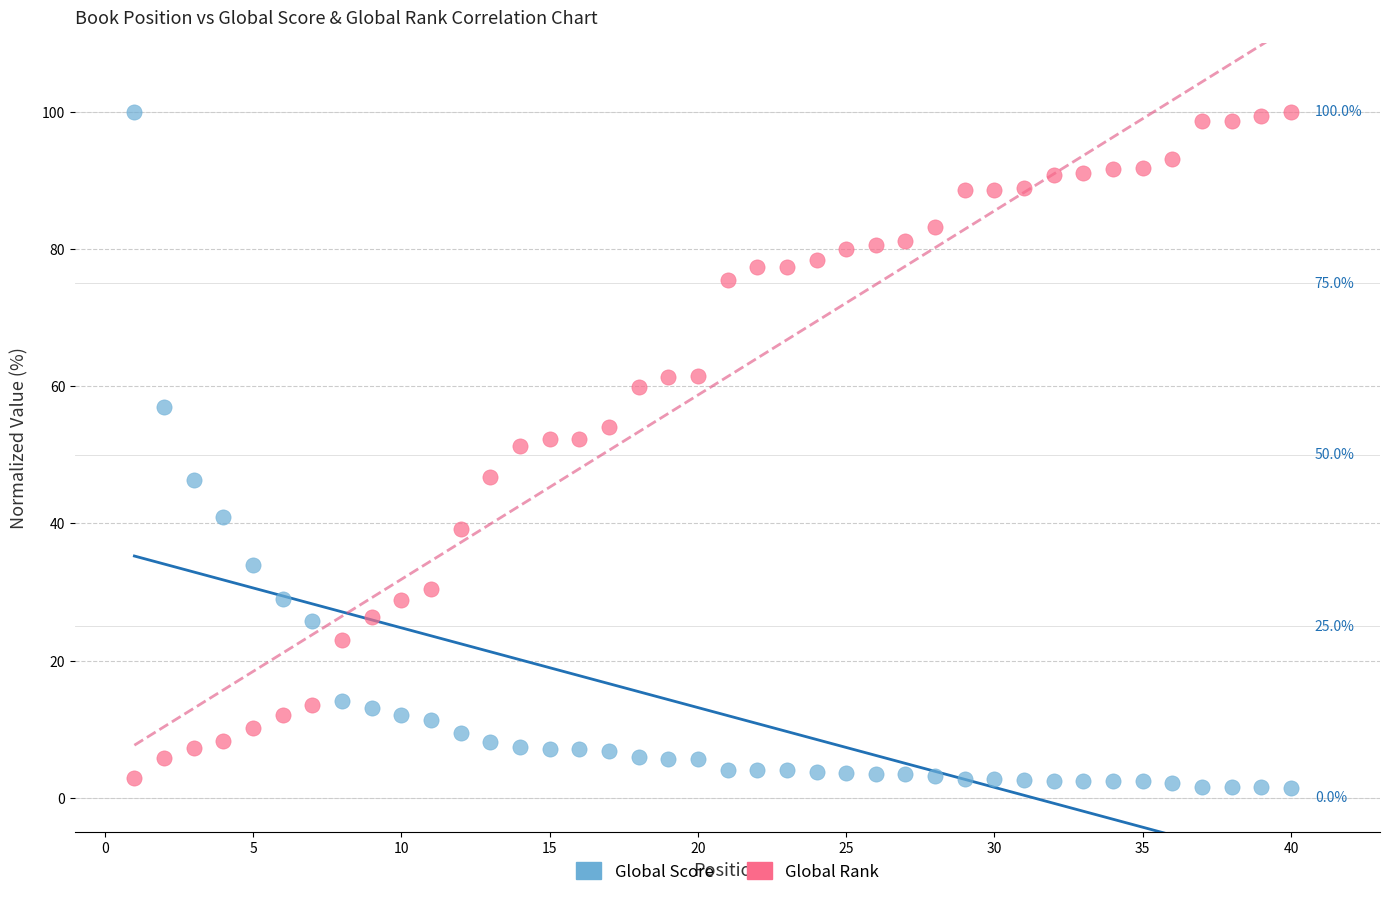

Across all data points, what is the range of Y values (max minus min)?

98.6